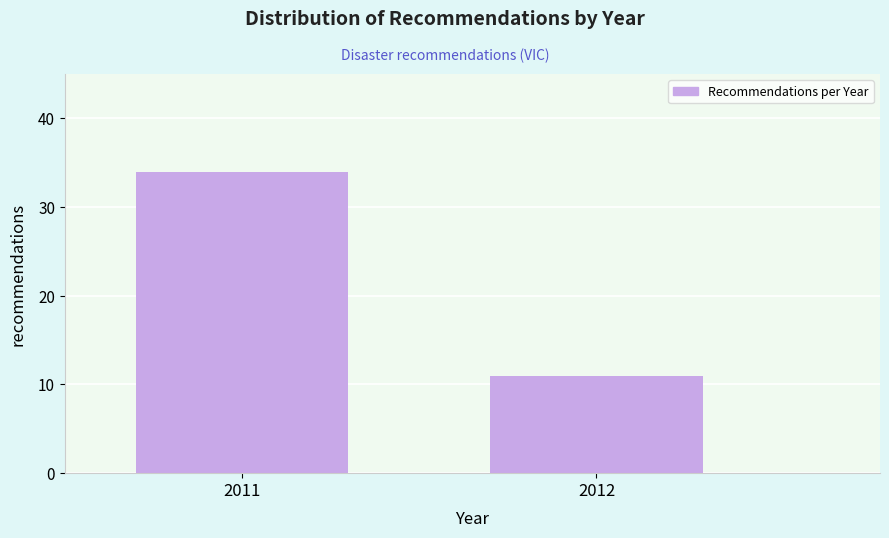

Reading left to right, transcribe all the data shown in this chart.

2011=34	2012=11